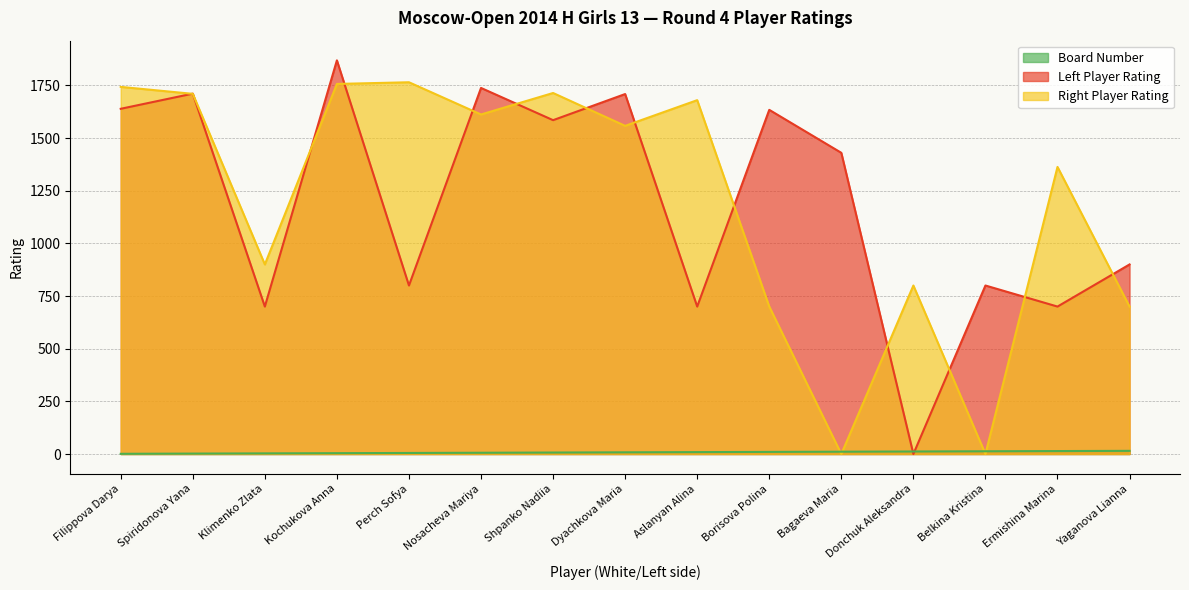

True or false: Right Player Rating has a value of 0 at Bagaeva Maria.

True